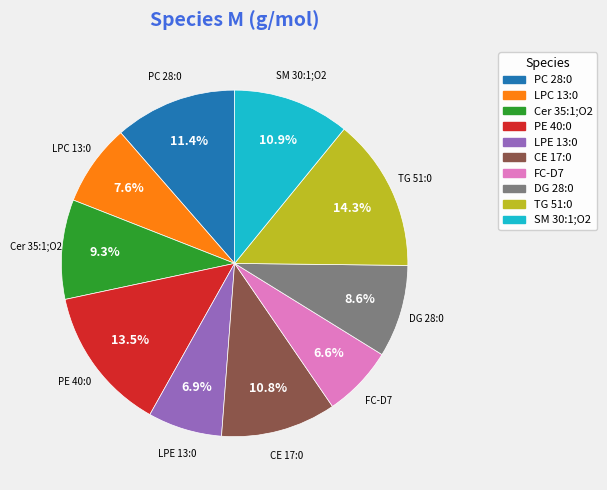

The LPE 13:0 slice represents 7% of the pie. True or false?

True